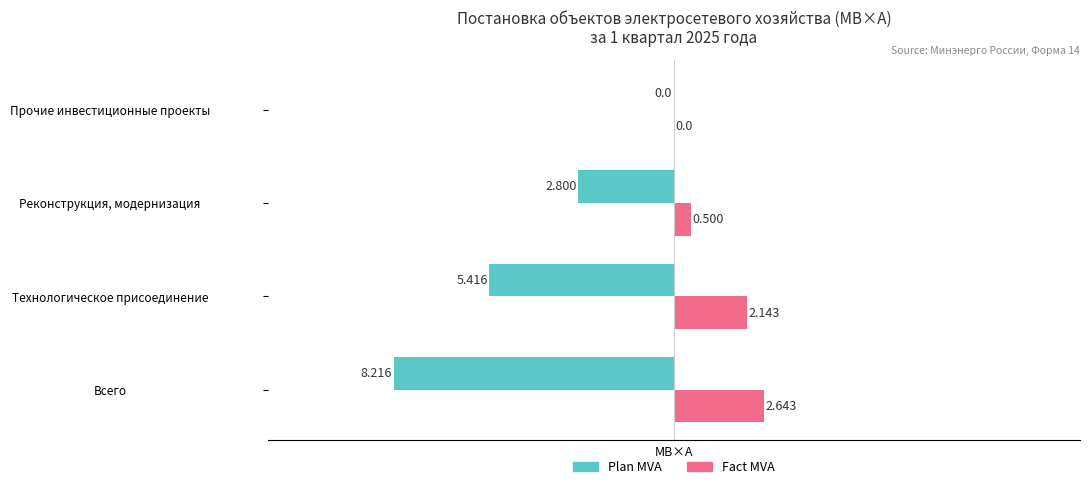

Which series changed the most between Всего and Прочие инвестиционные проекты?

Plan MVA